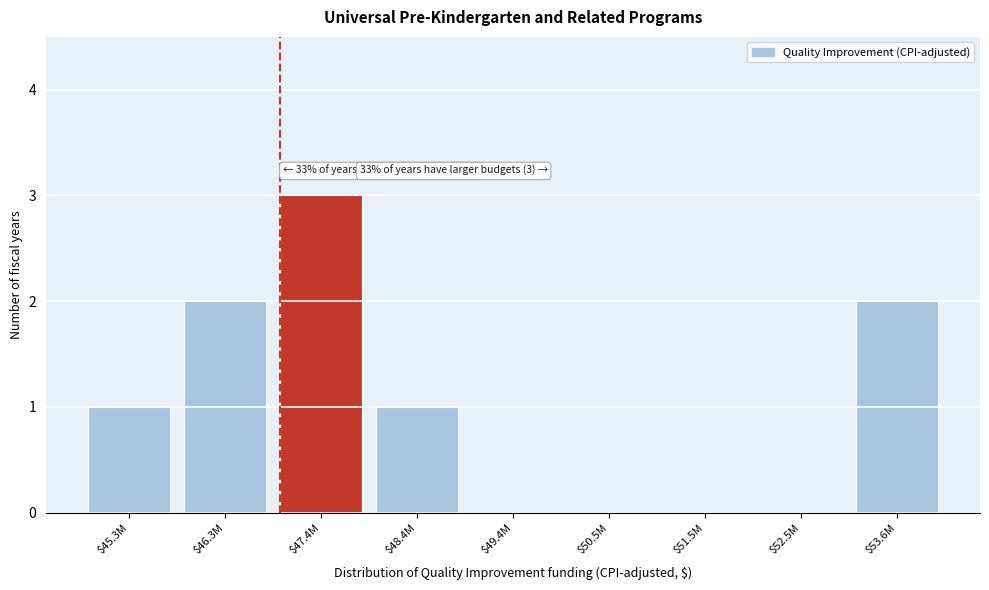

What is the sum of all values?

9